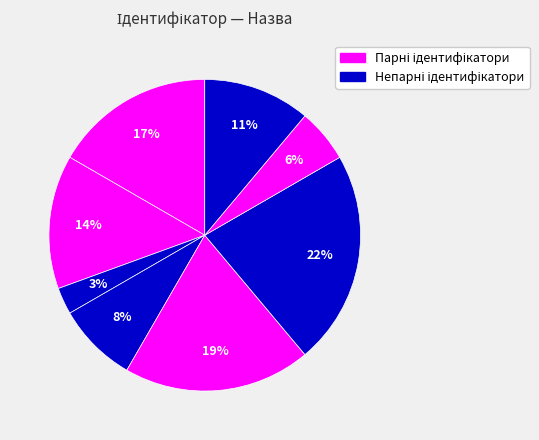

How many slices are in this pie chart?

8